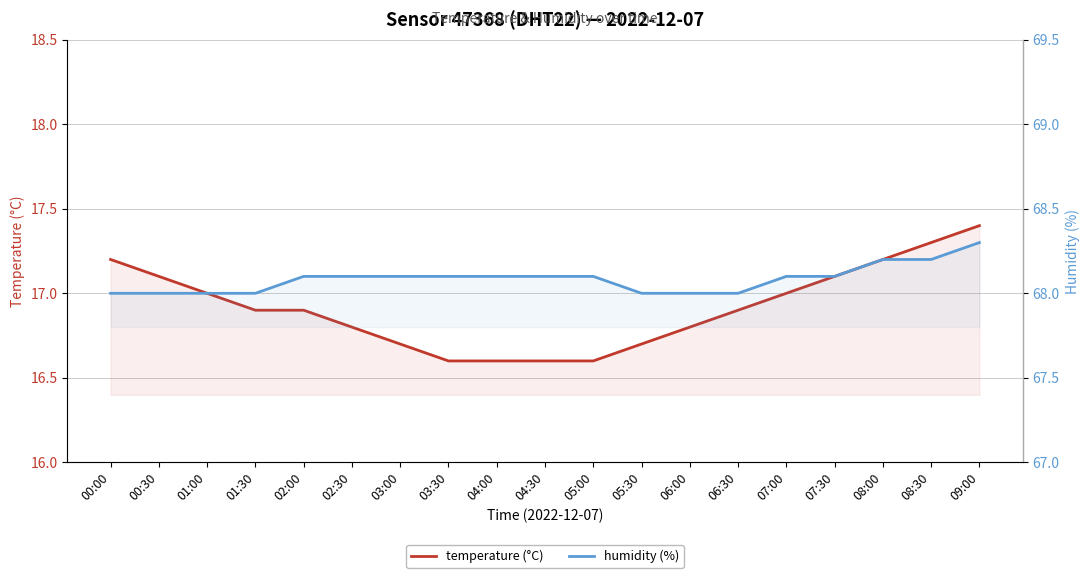

Between 06:00 and 06:30, which series saw the biggest shift?

temperature (°C)